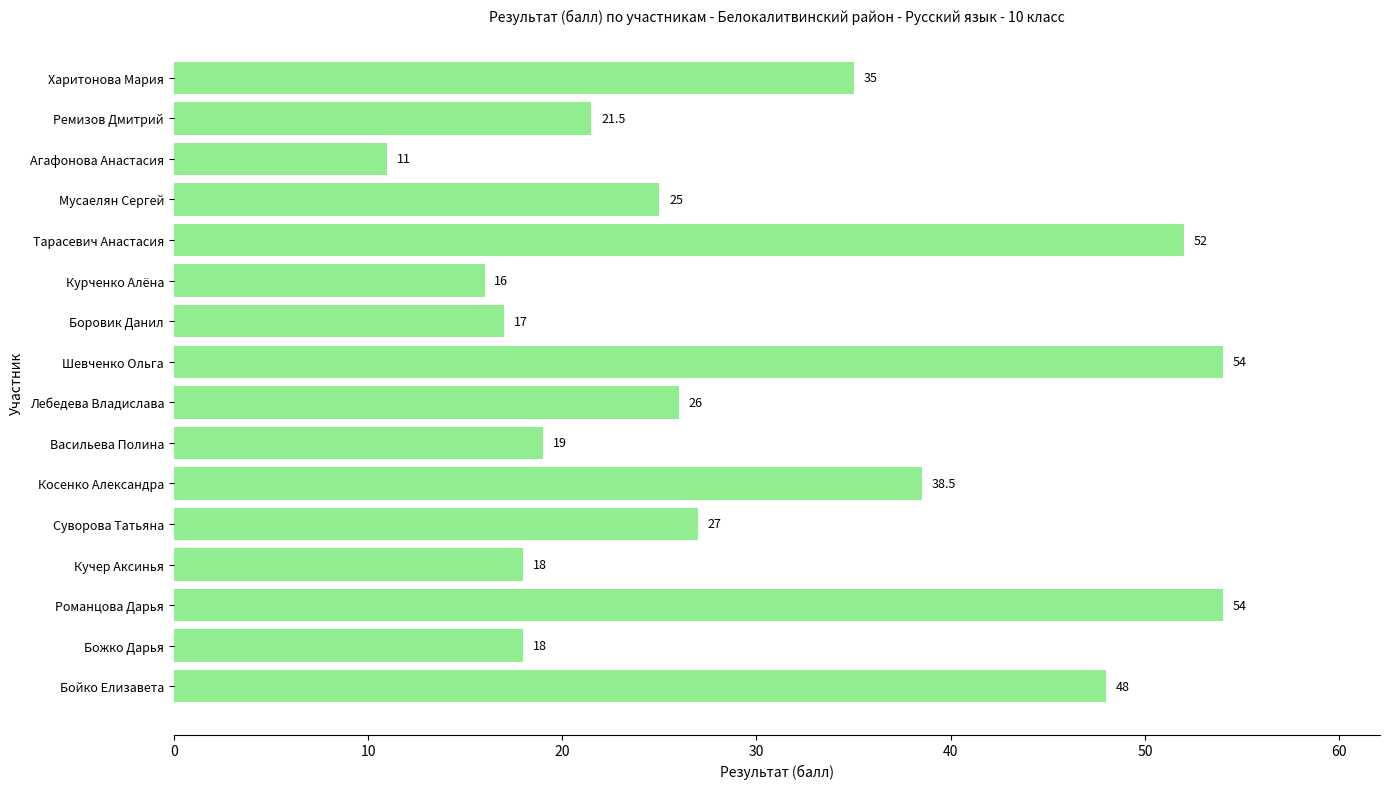

What is the sum of all values?

480.0